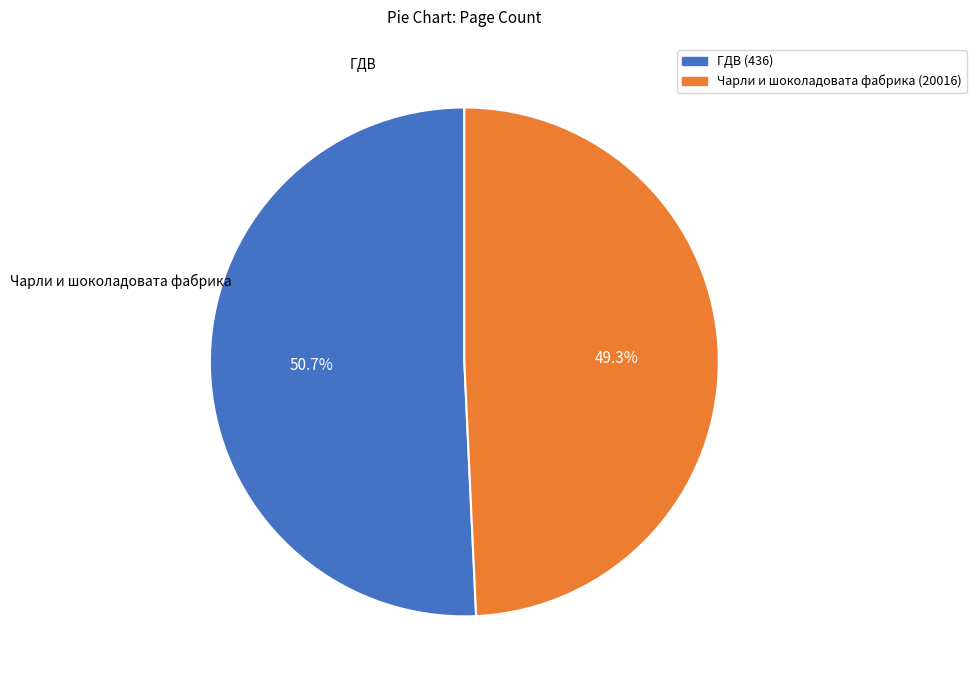

Approximately how many times larger is the value at Чарли и шоколадовата фабрика (20016) compared to ГДВ (436)?

1.0